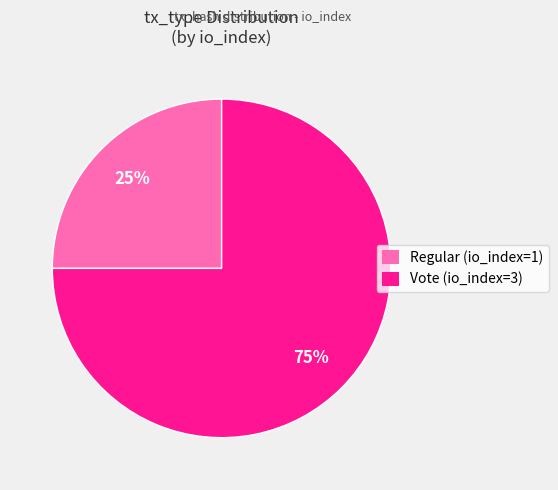

What percentage is the Regular (io_index=1) slice, to the nearest percent?

25%